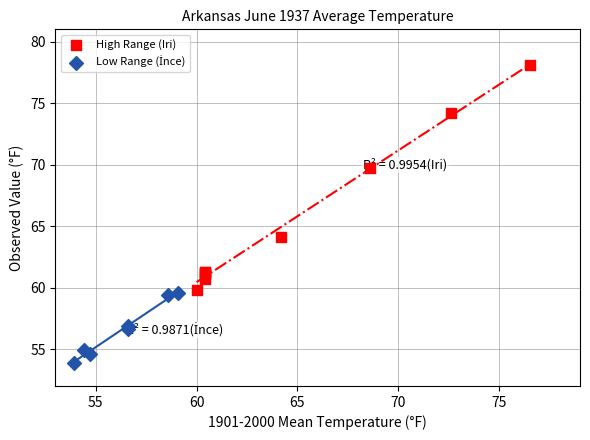

Which series reaches the maximum Y coordinate?

High Range (Iri)